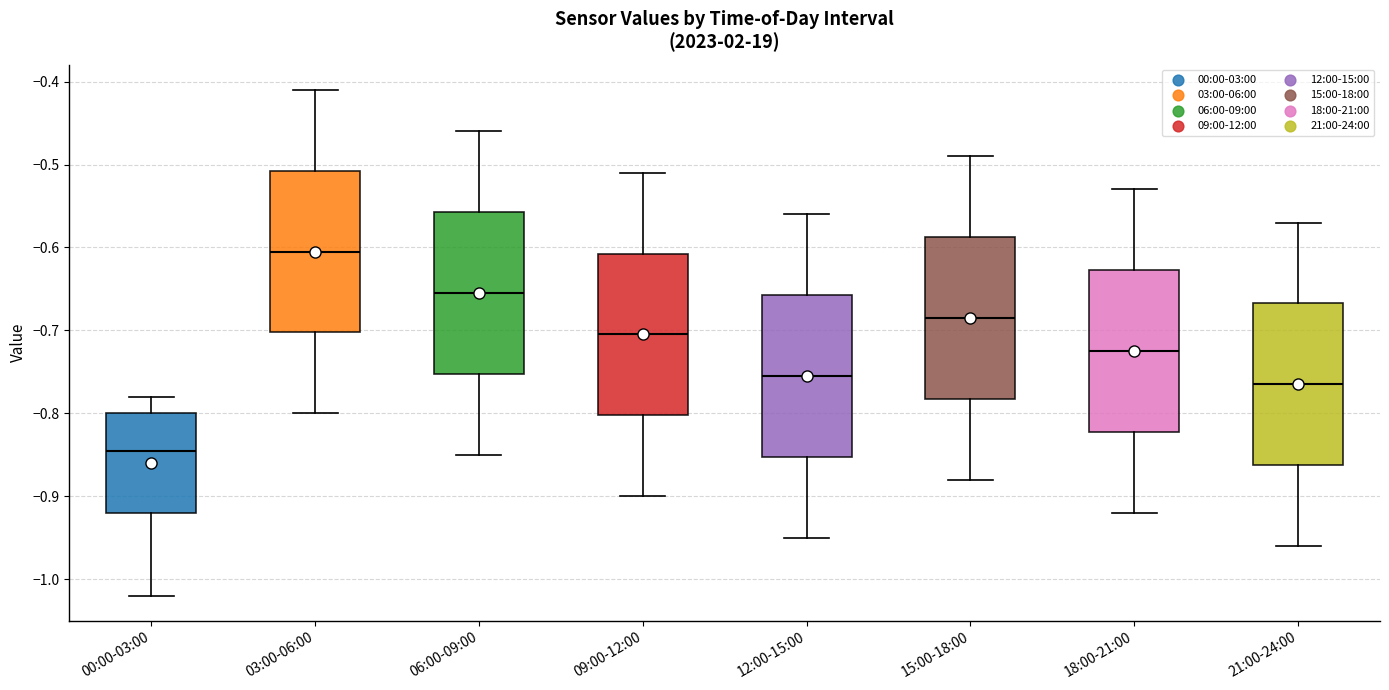

Reading left to right, transcribe this box plot: for each box, give where its median line is, the range the box spans, and where its two whiskers end, as read against the y-axis. The values are not printed on the chart, so give them approximately, as read against the axis.

00:00-03:00: median -0.84, box -0.92 to -0.80, whiskers -1.02 to -0.78
03:00-06:00: median -0.60, box -0.70 to -0.51, whiskers -0.80 to -0.41
06:00-09:00: median -0.65, box -0.75 to -0.56, whiskers -0.85 to -0.46
09:00-12:00: median -0.70, box -0.80 to -0.61, whiskers -0.90 to -0.51
12:00-15:00: median -0.75, box -0.85 to -0.66, whiskers -0.95 to -0.56
15:00-18:00: median -0.68, box -0.78 to -0.59, whiskers -0.88 to -0.49
18:00-21:00: median -0.72, box -0.82 to -0.63, whiskers -0.92 to -0.53
21:00-24:00: median -0.76, box -0.86 to -0.67, whiskers -0.96 to -0.57